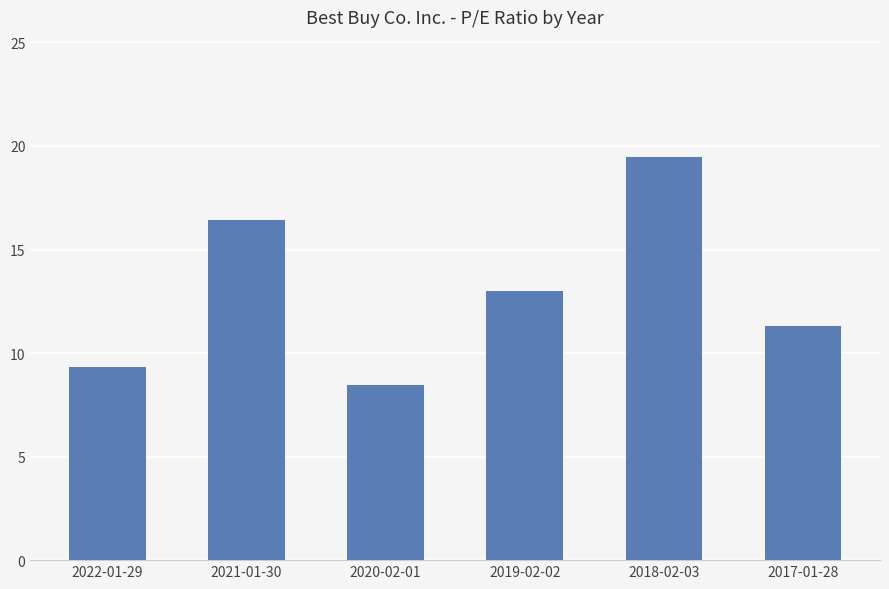

Read the value at 2018-02-03.

19.5